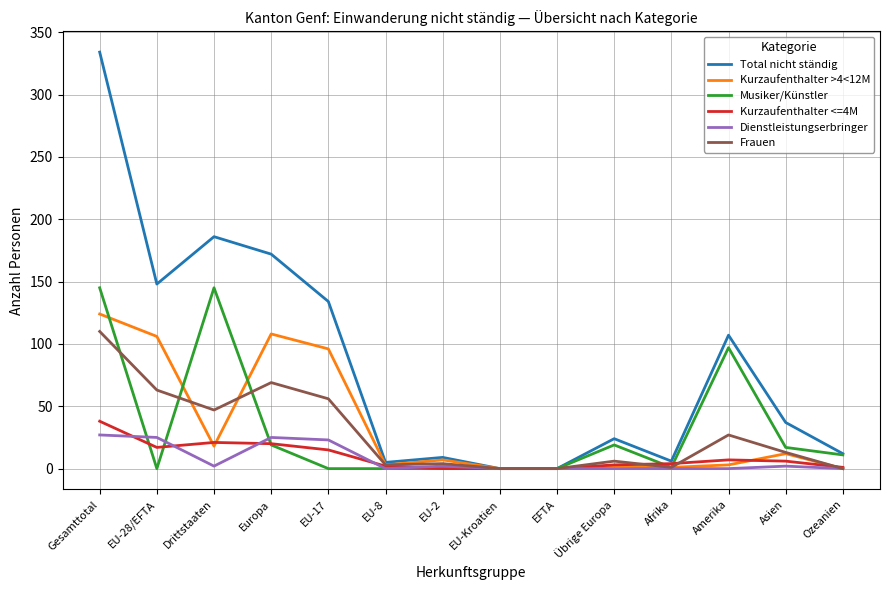

Is the value of Kurzaufenthalter >4<12M at Ozeanien greater than the value of Frauen at Asien?

No